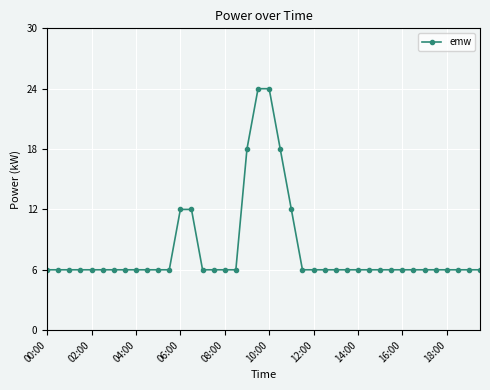

What is the value of the 8th point from the left?

6